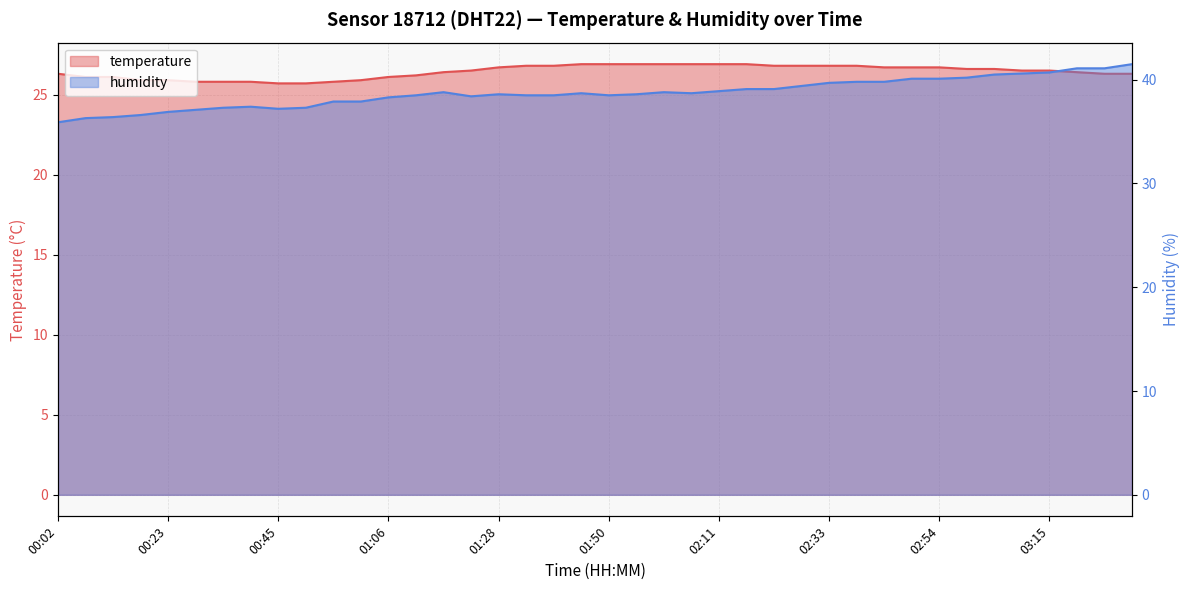

What is the average value of the temperature series?

26.4